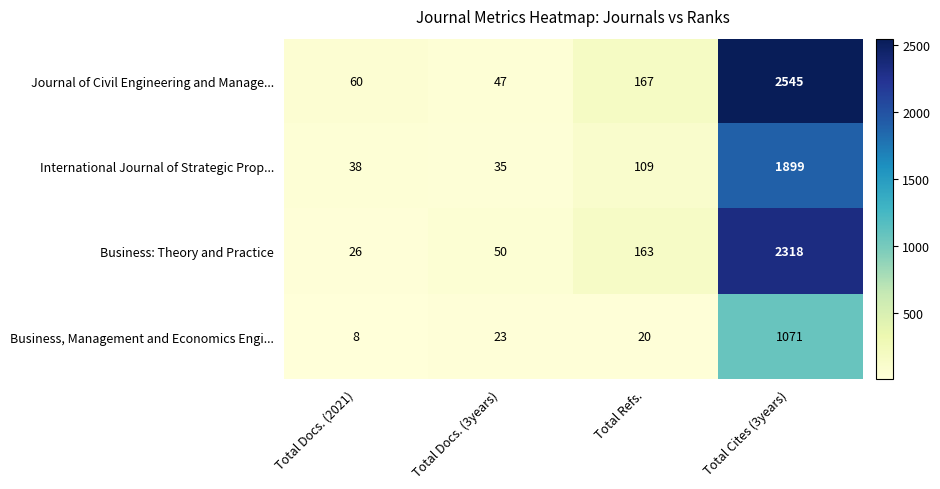

At Total Refs., list the series in order from smallest to largest.

Business, Management and Economics Engi..., International Journal of Strategic Prop..., Business: Theory and Practice, Journal of Civil Engineering and Manage...